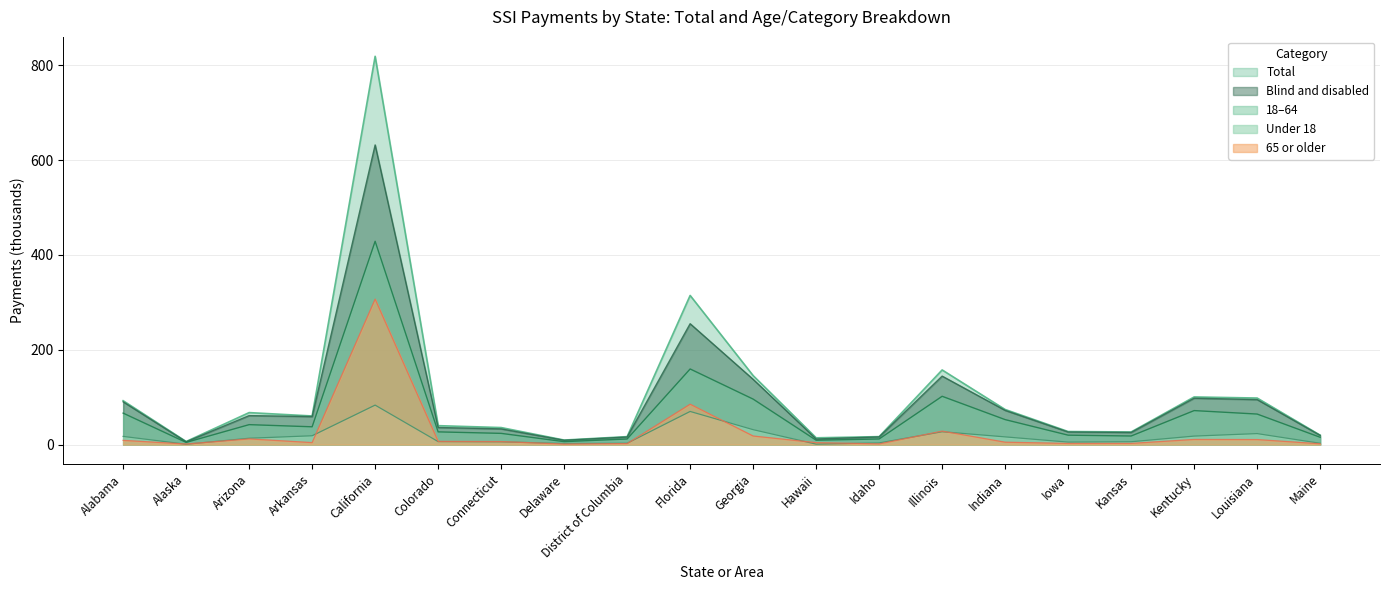

How many data points in 18-64 are above 37?

10